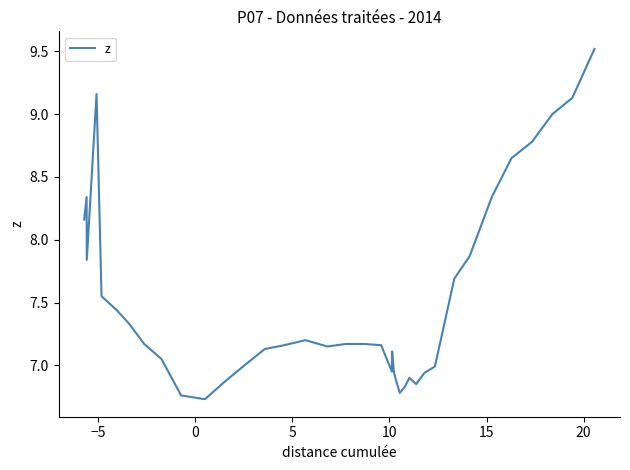

How many lines are shown in the chart?

1